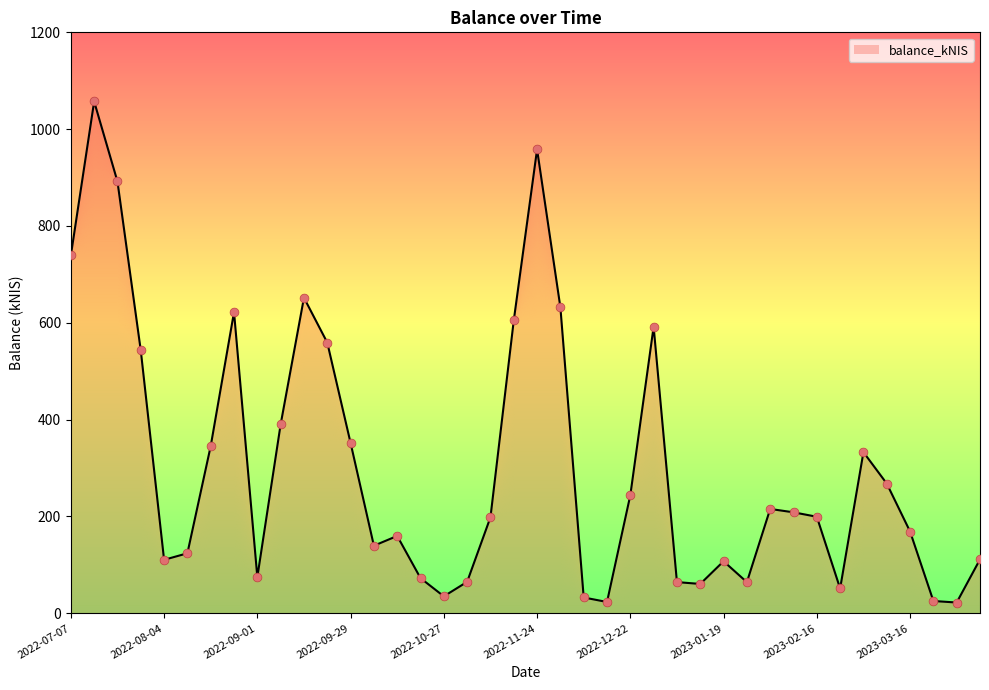

What is the maximum value shown in the chart?

1057.2